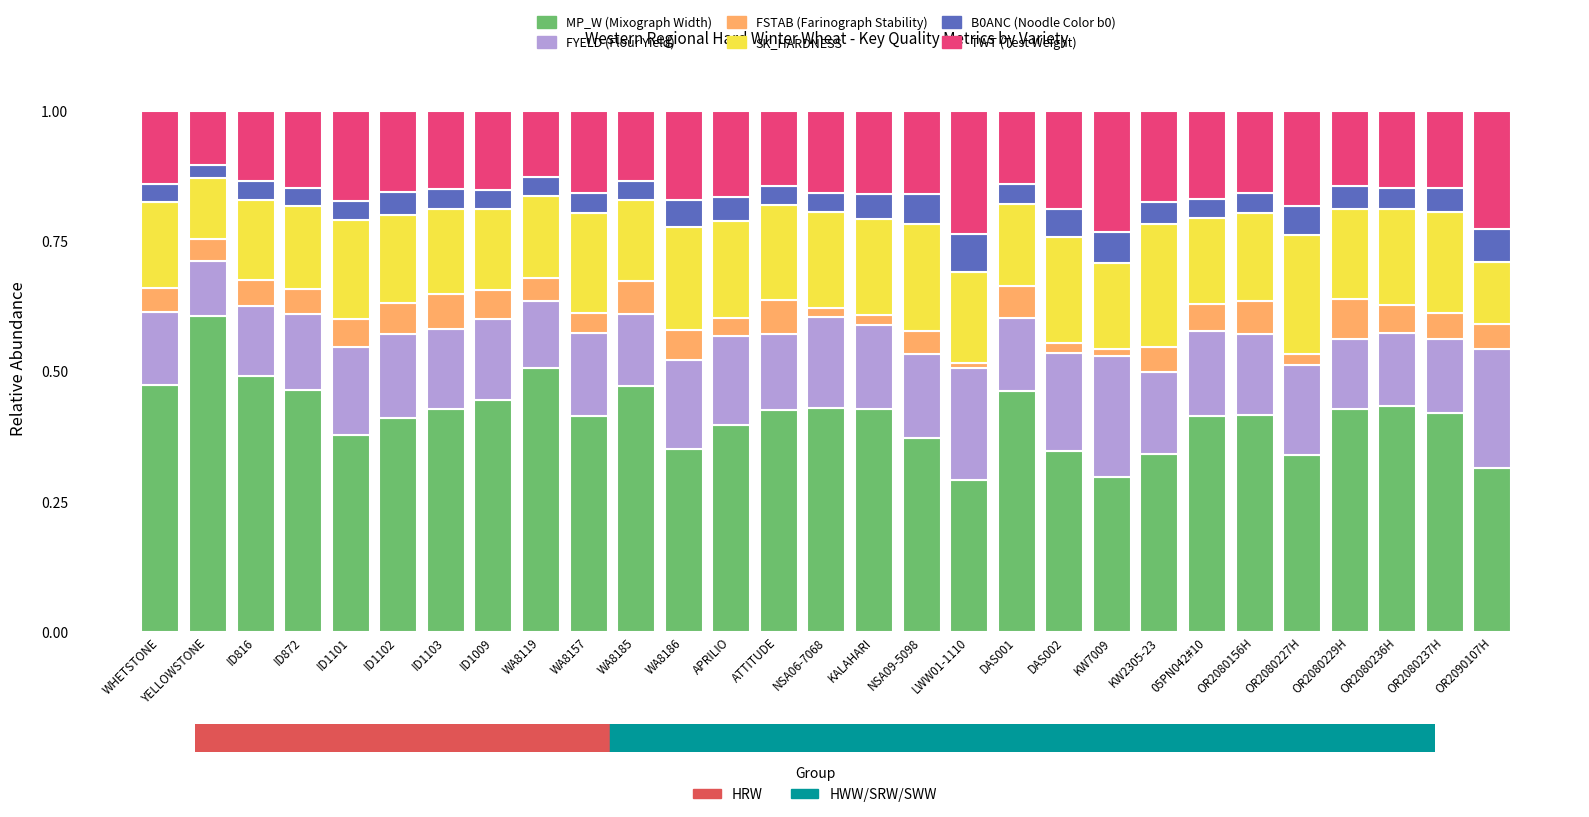

What is the maximum value for MP_W (Mixograph Width)?

0.6